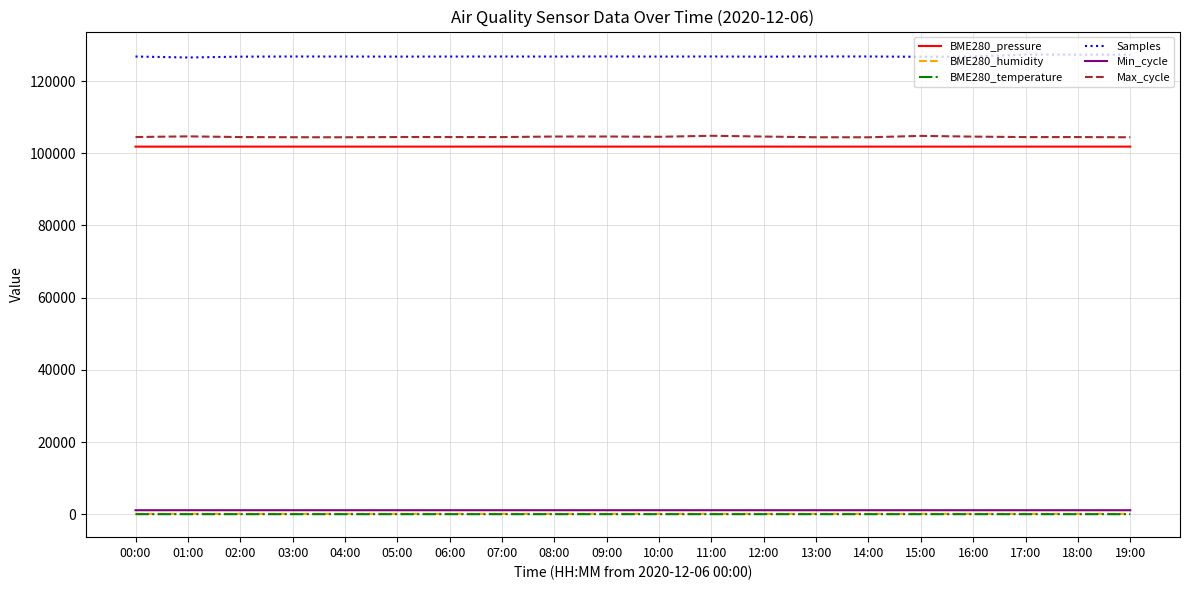

Which series has the largest total across all categories?

Samples